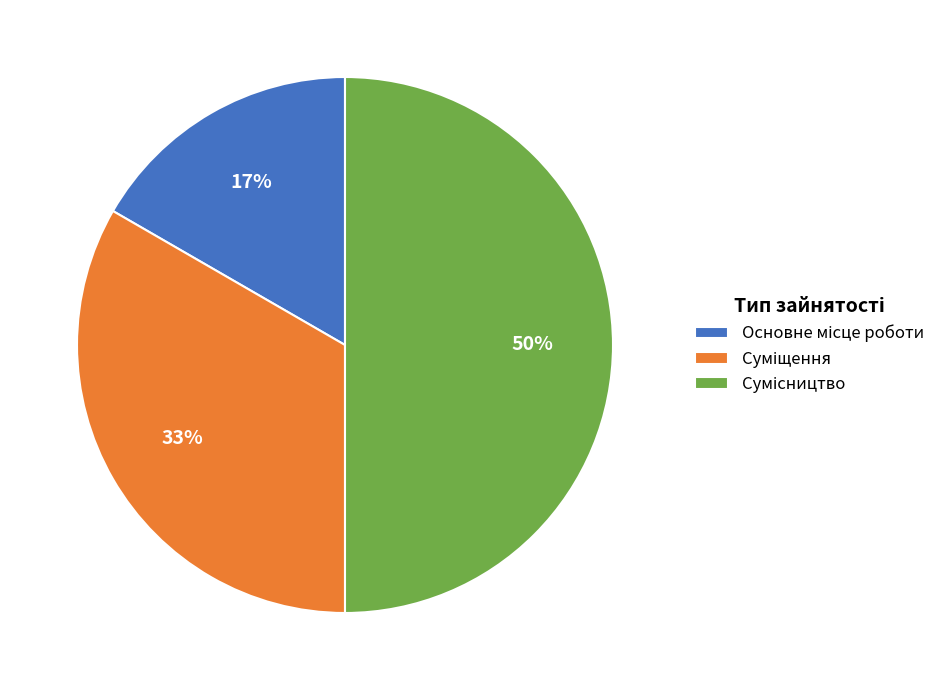

To the nearest percent, what is the difference between the largest and smallest slice percentages?

33%